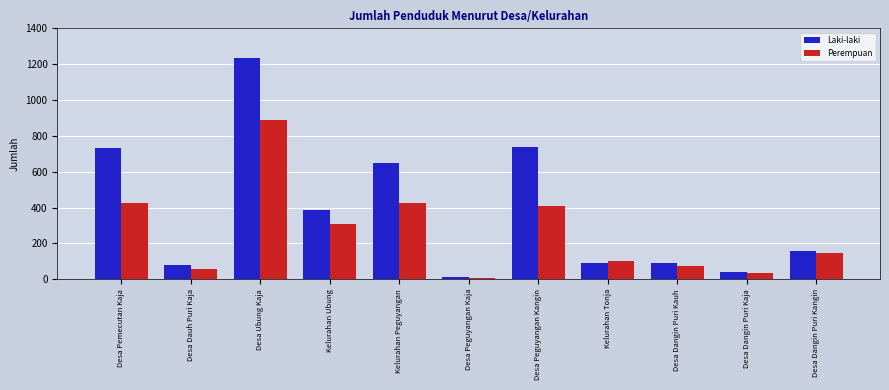

What is the smallest value displayed?

9